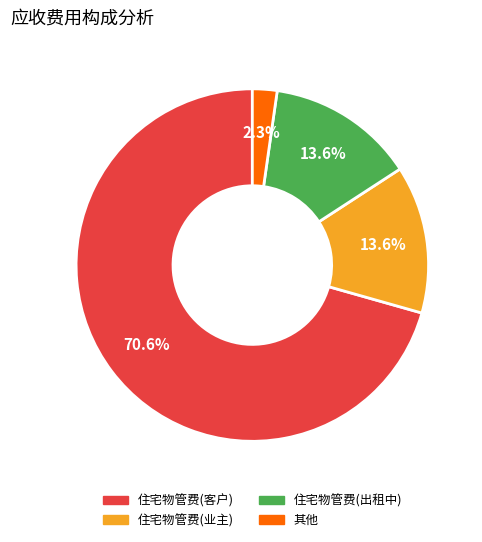

Between 住宅物管费(客户) and 其他, which is larger?

住宅物管费(客户)